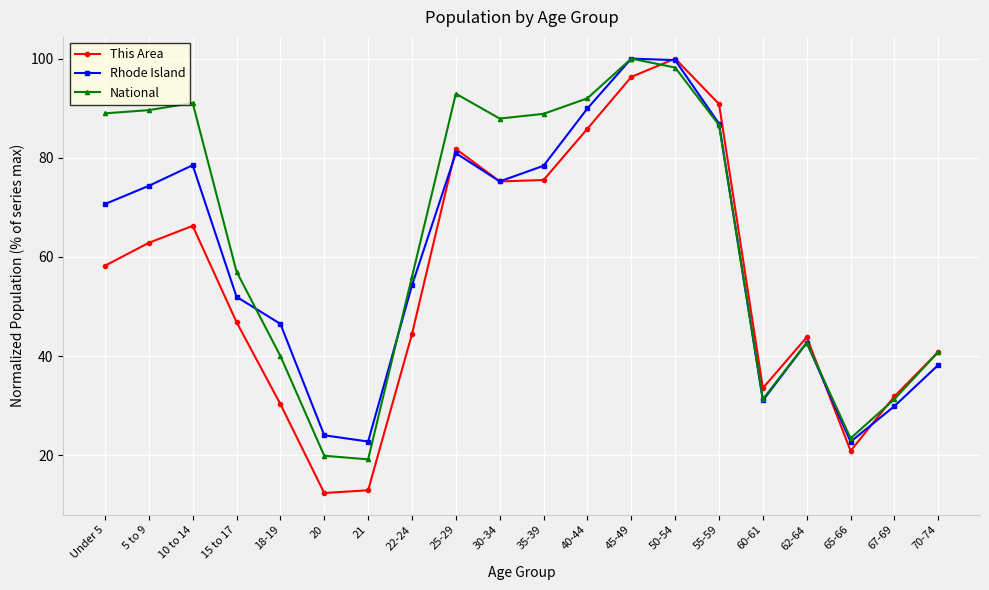

Between which two adjacent categories do National and This Area first intersect?

45-49 and 50-54